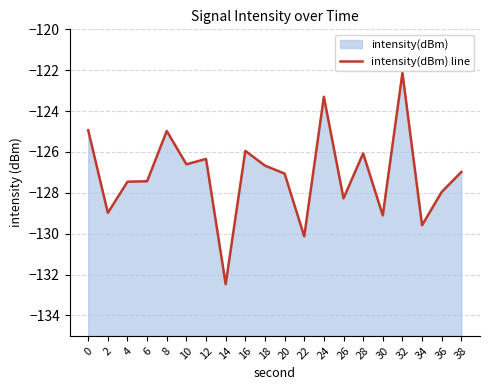

What is the sum of all values?

-2542.4